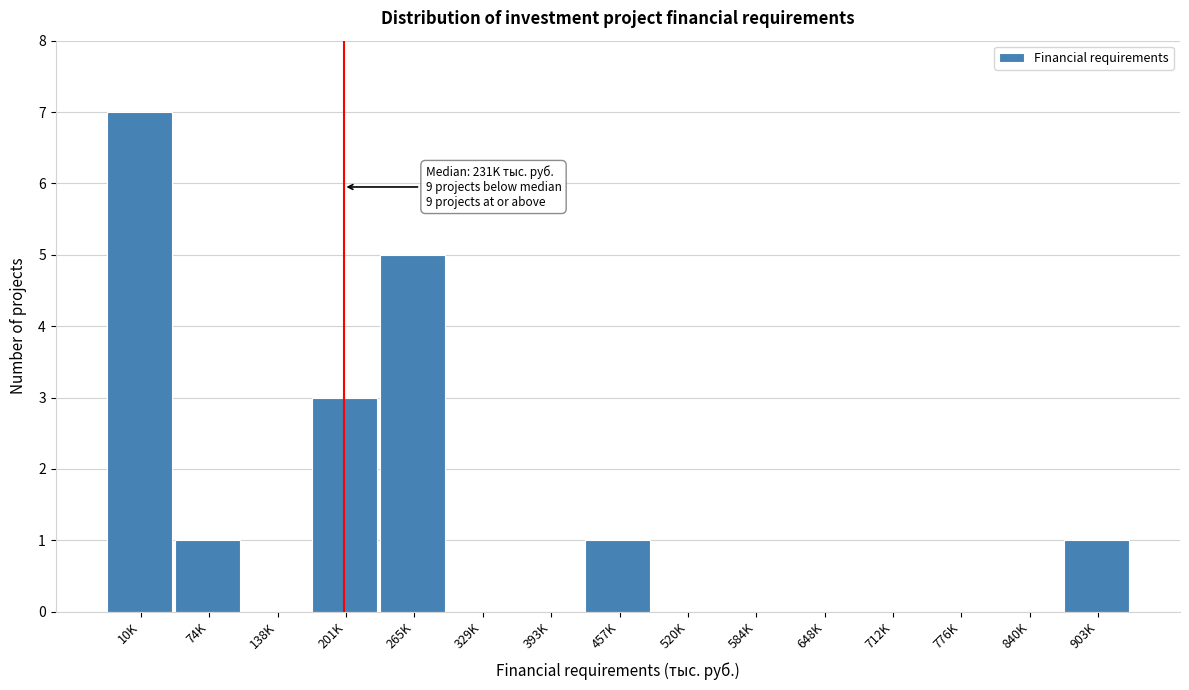

Reading right to left, extract all data points from this chart.

903K=1	840K=0	776K=0	712K=0	648K=0	584K=0	520K=0	457K=1	393K=0	329K=0	265K=5	201K=3	138K=0	74K=1	10K=7